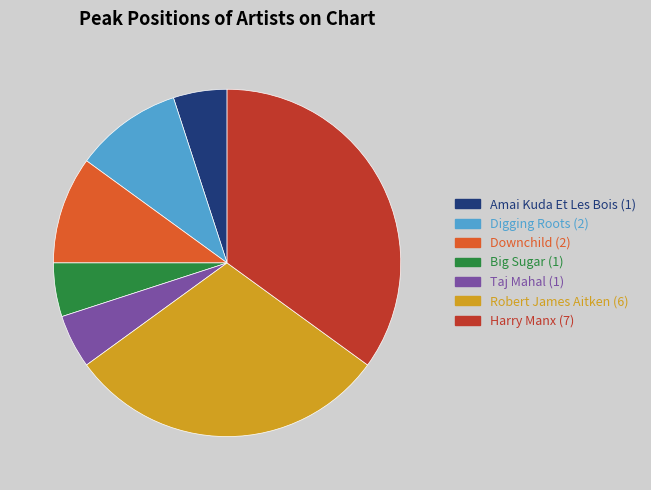

True or false: Harry Manx (7) accounts for 35% of the total.

True